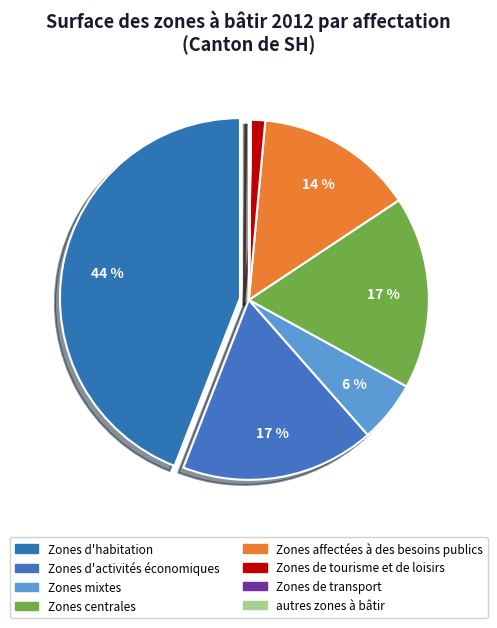

True or false: Zones affectées à des besoins publics accounts for 14% of the total.

True